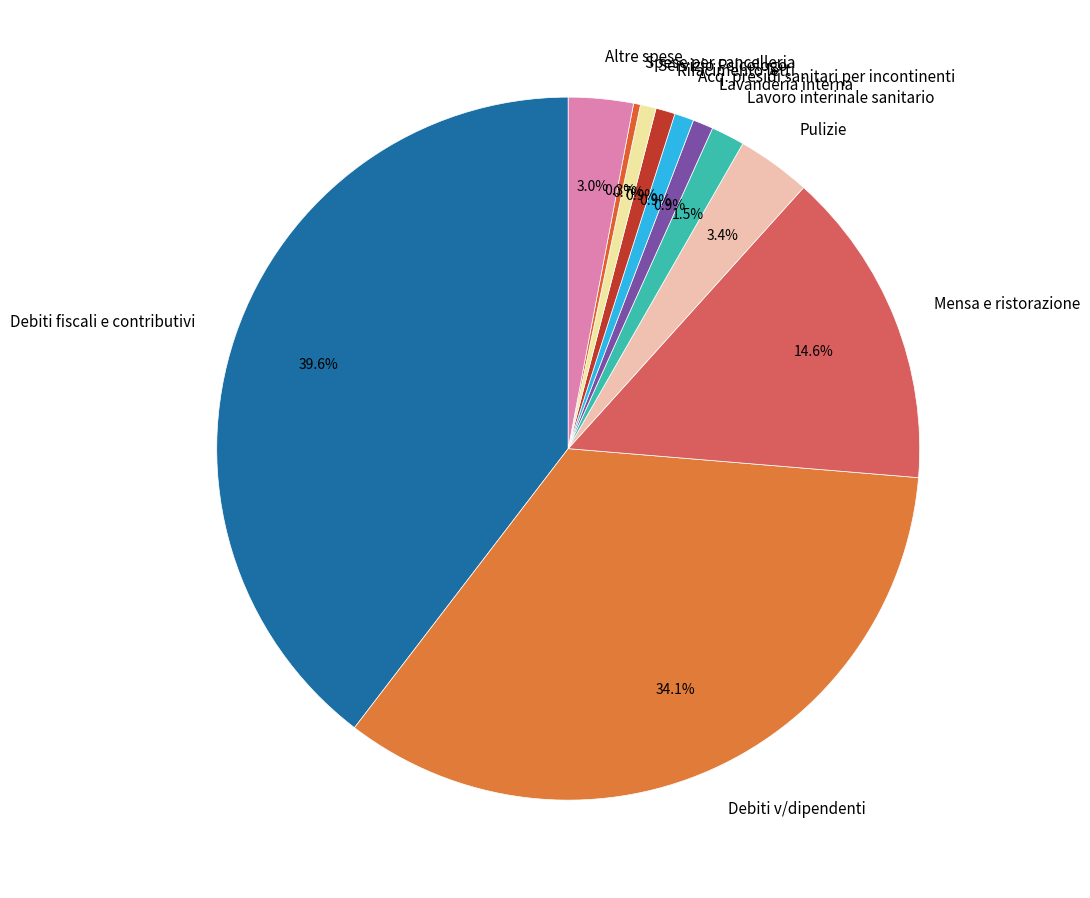

Which slice is the largest?

Debiti fiscali e contributivi